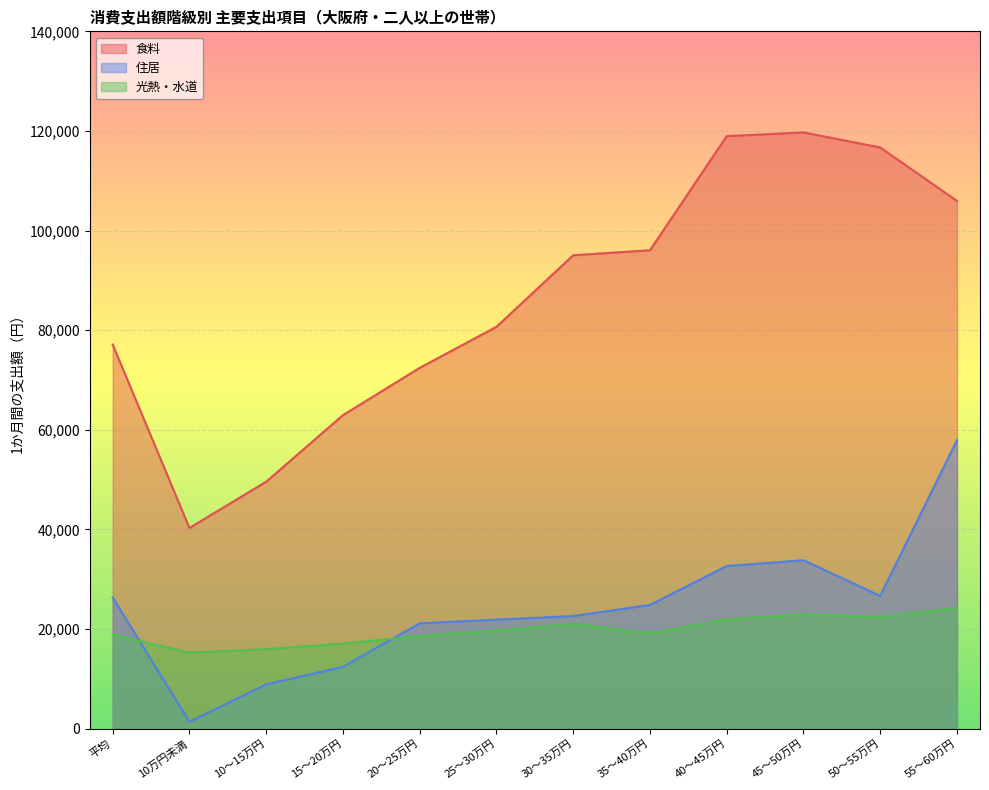

How many interior local peaks does the 住居 series have?

1